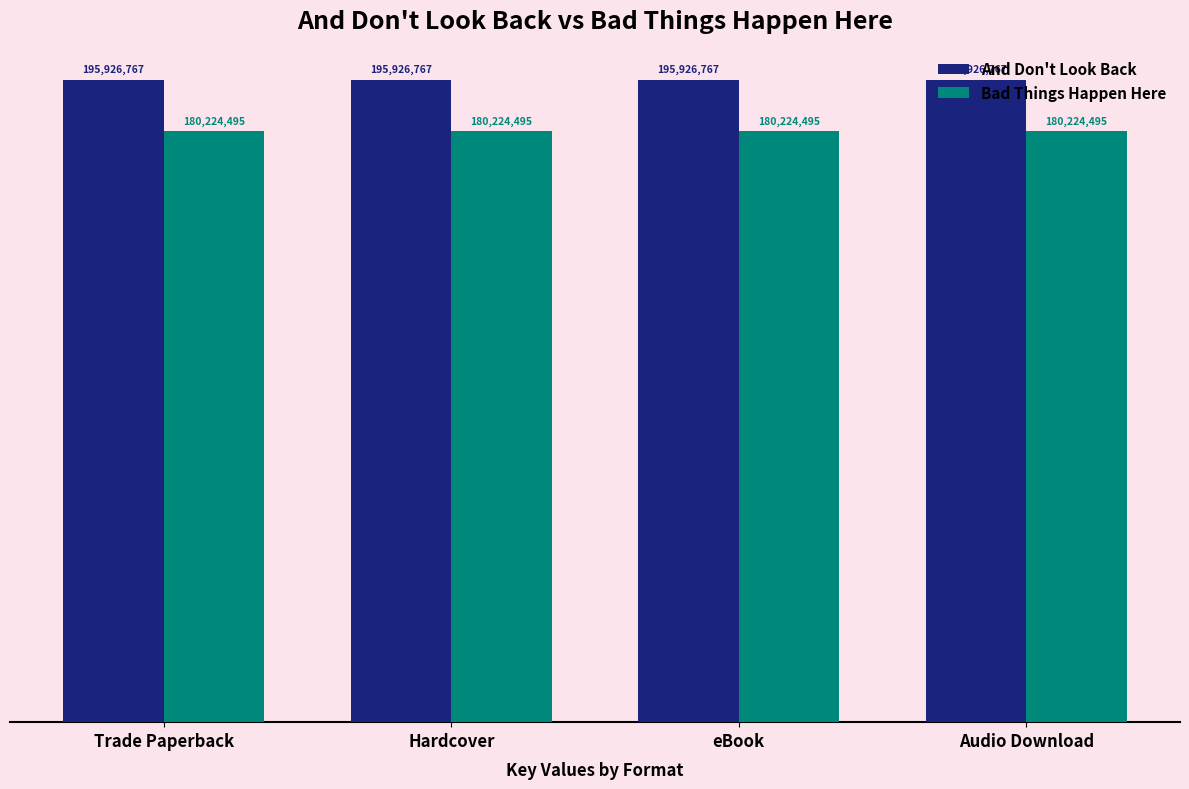

The value of Bad Things Happen Here at Hardcover is 180224495. True or false?

True